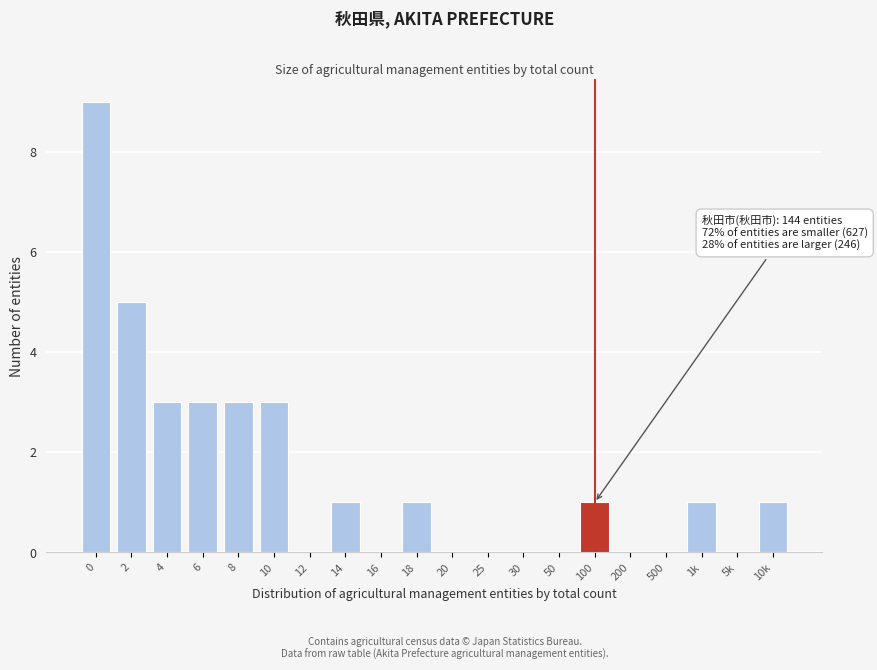

Reading right to left, list all the values displayed in this chart.

10k=1	5k=0	1k=1	500=0	200=0	100=1	50=0	30=0	25=0	20=0	18=1	16=0	14=1	12=0	10=3	8=3	6=3	4=3	2=5	0=9